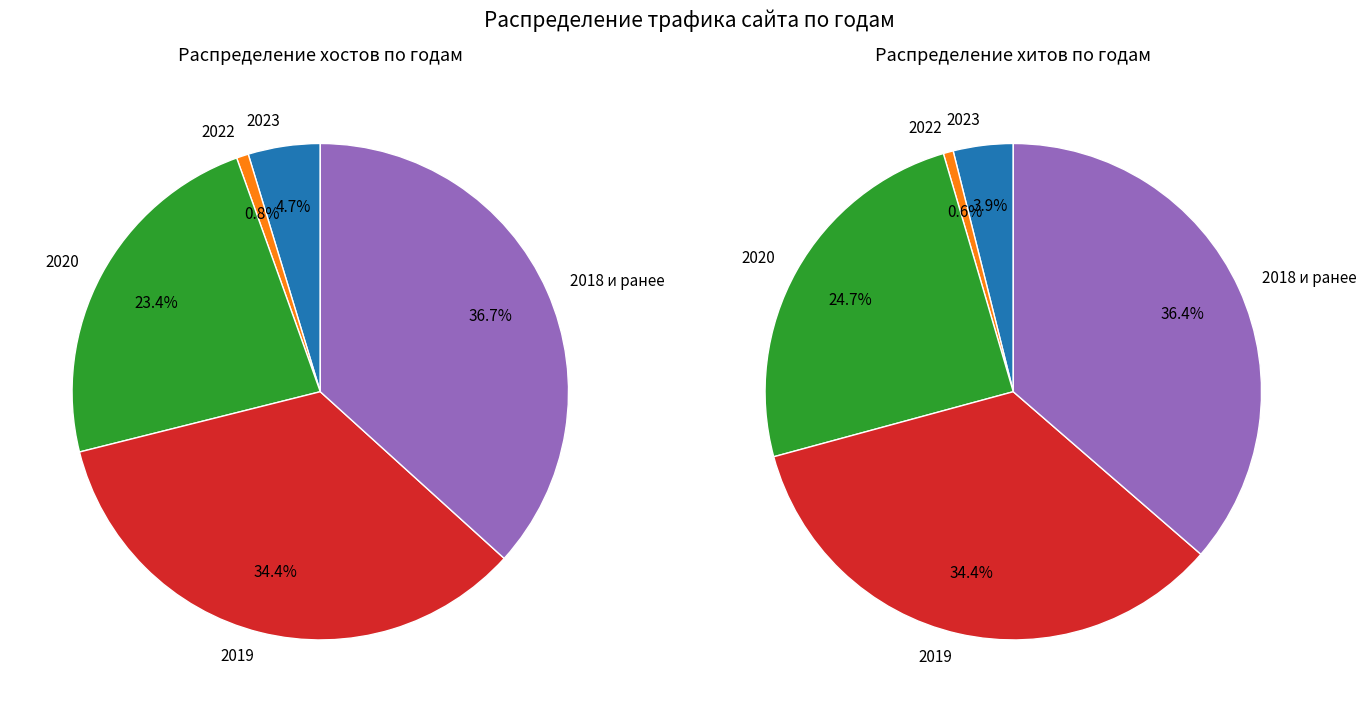

Between 2 and 39, which series saw the biggest shift?

Хосты